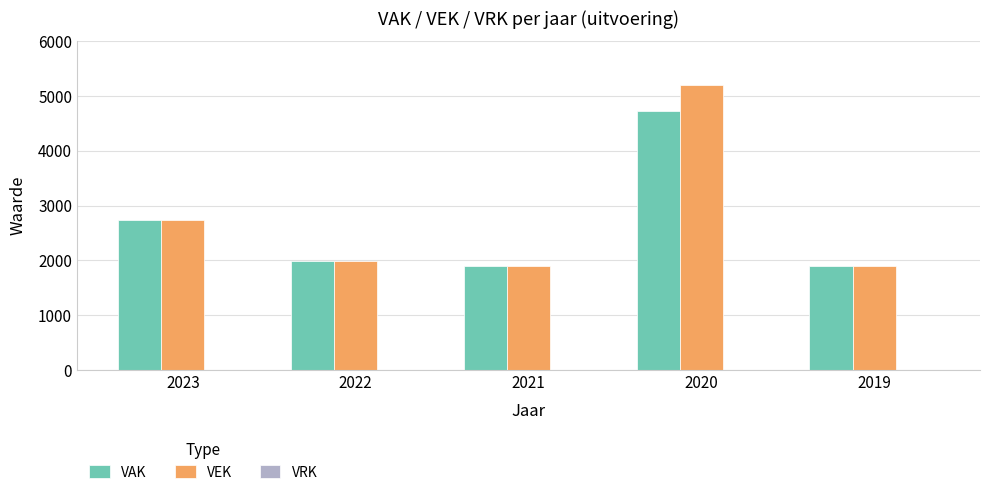

Rank the series at 2020 from lowest to highest value.

VAK, VEK